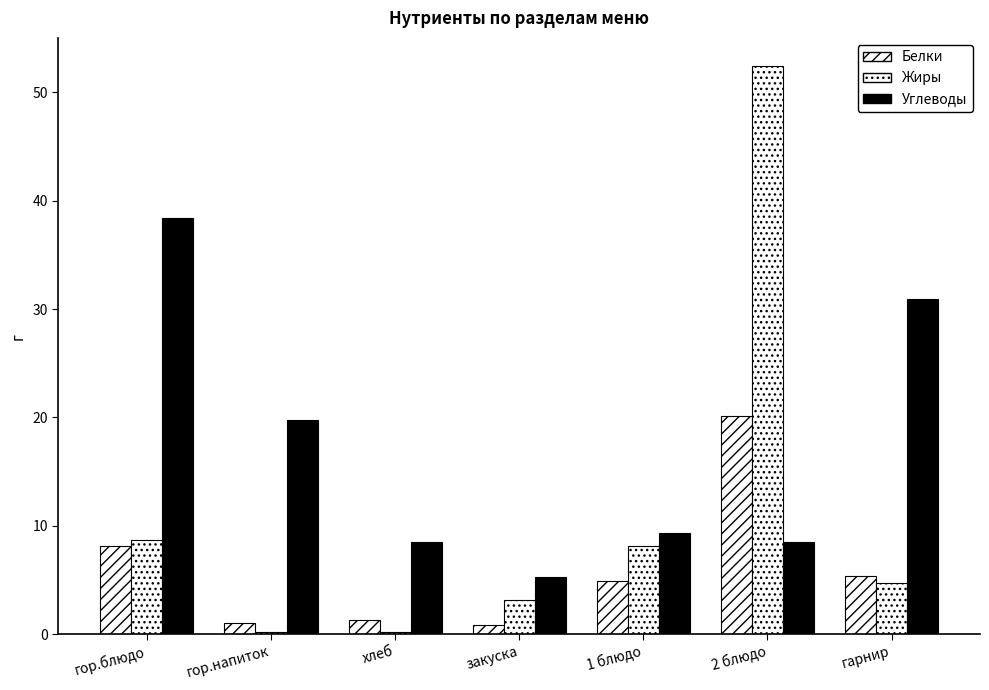

Reading left to right, extract all data points from this chart.

Белки: 8.1	1.0	1.3	0.8	4.9	20.1	5.4
Жиры: 8.7	0.2	0.2	3.1	8.1	52.4	4.7
Углеводы: 38.4	19.8	8.5	5.3	9.3	8.5	30.9